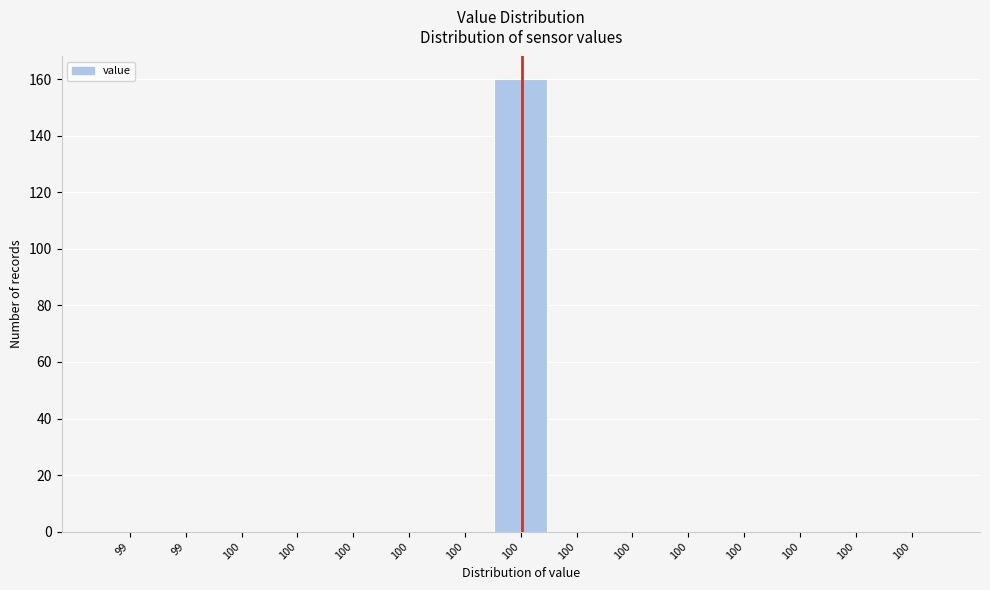

Are the bars horizontal?

No